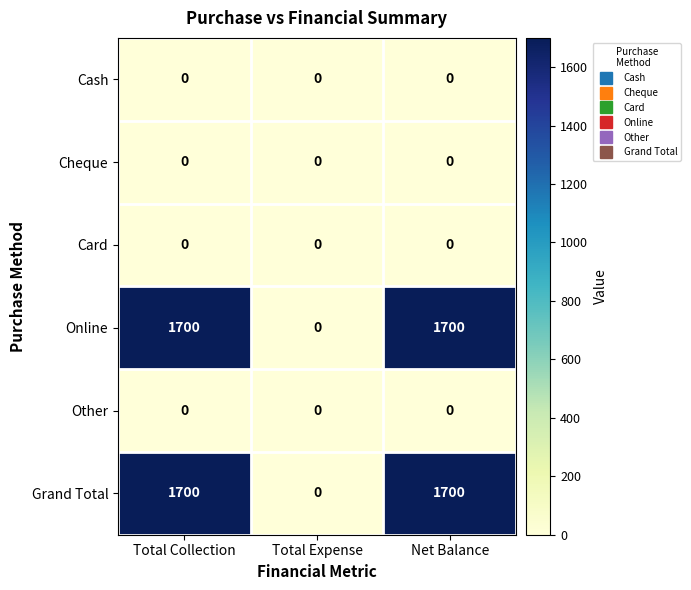

How many categories are shown in the chart?

3